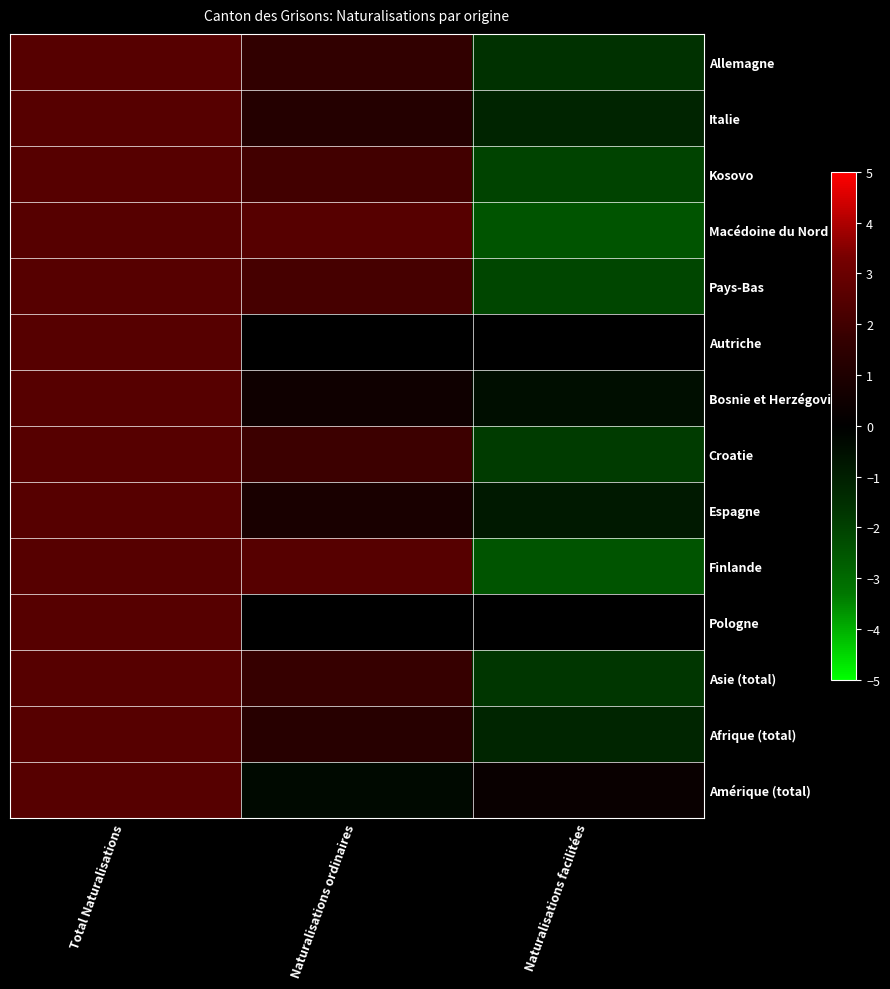

At how many categories does at least one series exceed 0?

3